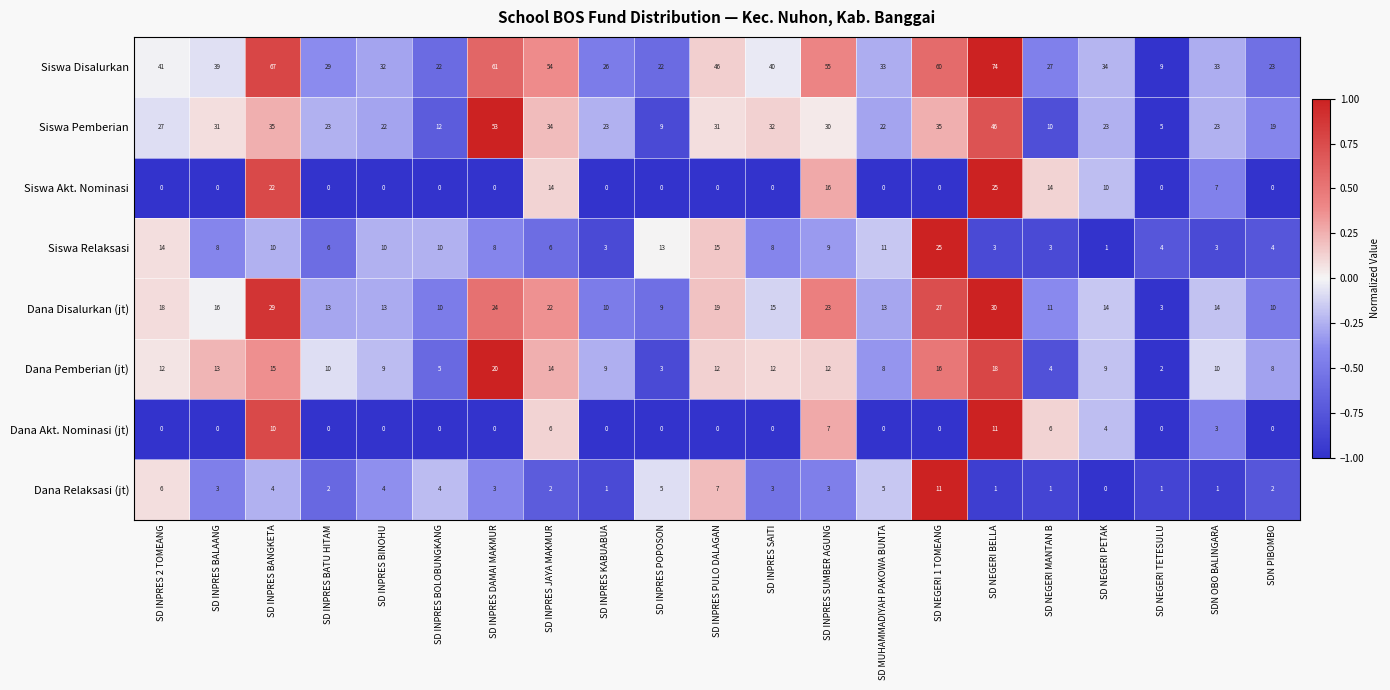

What is the maximum value for Siswa Akt. Nominasi?

25